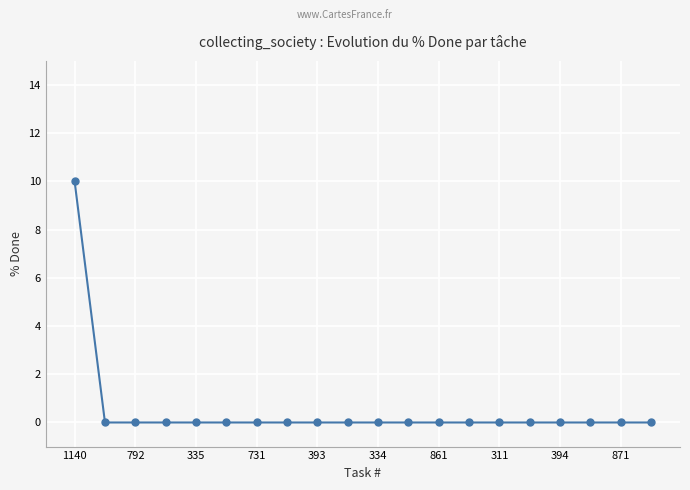

What is the sum of all values?

10